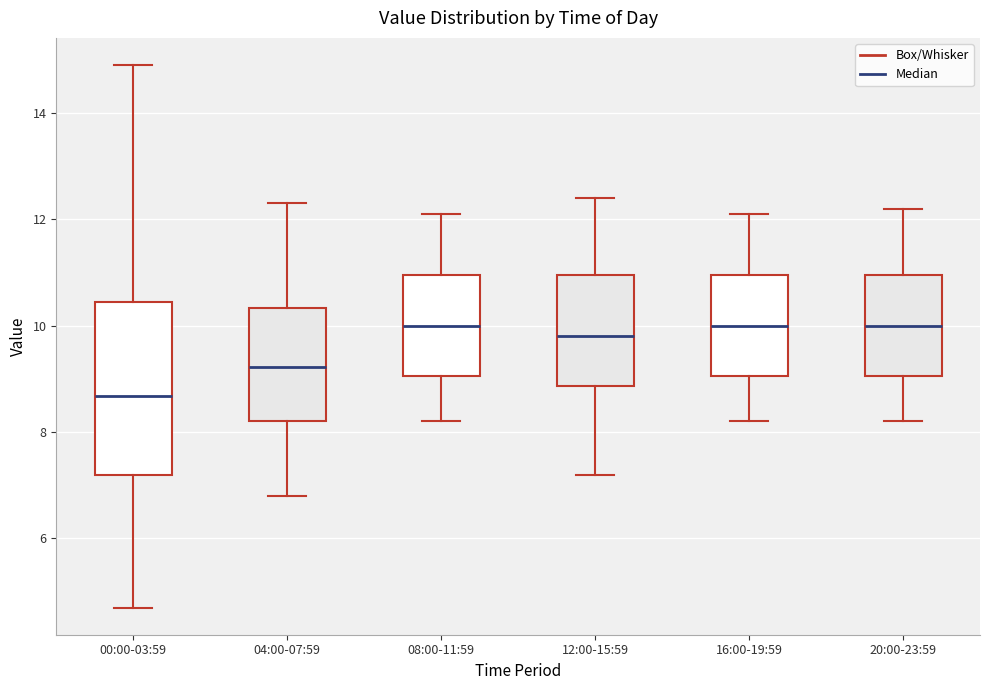

Reading left to right, read every box against the y-axis: the position of its median line, the range the box covers, and the ends of its whiskers. The values are not printed on the chart, so give them approximately, as read against the axis.

00:00-03:59: median 8.6, box 7.2 to 10.4, whiskers 4.8 to 15.0
04:00-07:59: median 9.2, box 8.2 to 10.4, whiskers 6.8 to 12.4
08:00-11:59: median 10.0, box 9.0 to 11.0, whiskers 8.2 to 12.2
12:00-15:59: median 9.8, box 8.8 to 11.0, whiskers 7.2 to 12.4
16:00-19:59: median 10.0, box 9.0 to 11.0, whiskers 8.2 to 12.2
20:00-23:59: median 10.0, box 9.0 to 11.0, whiskers 8.2 to 12.2